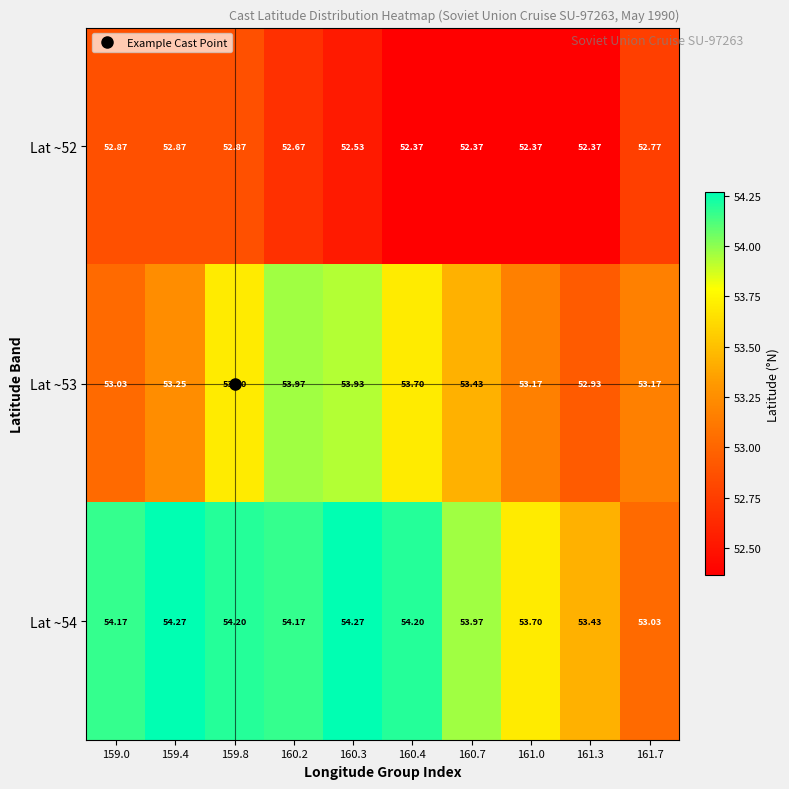

Is the value of Lat ~54 at 161.3 greater than the value of Lat ~53 at 161.7?

Yes